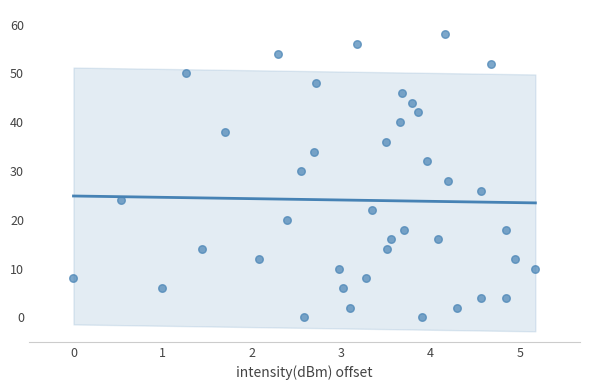

What is the range of Y values (max minus min)?

58